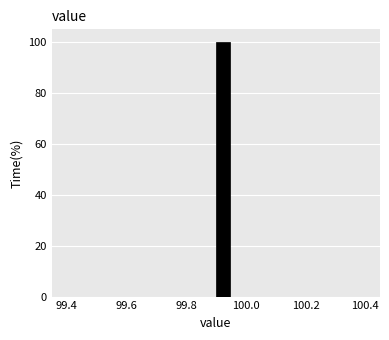

Around what value on the x-axis is the tallest bar? Give the approximate position of its centre, as read against the axis.

99.92